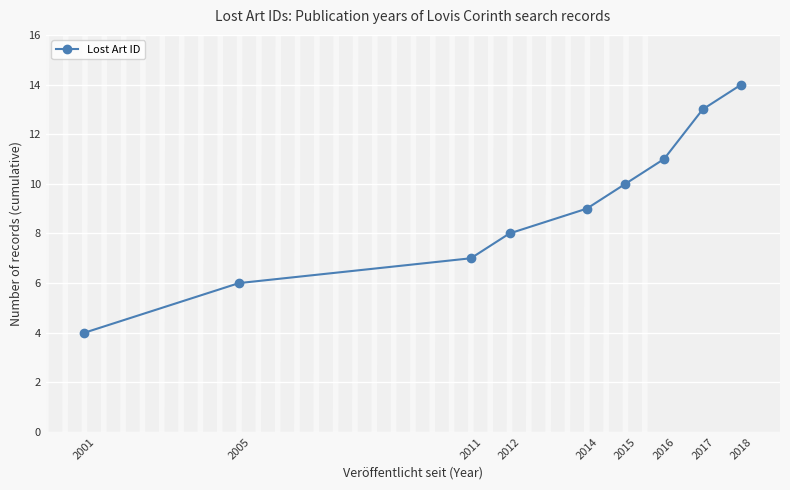

Which category has the highest value across all series?

2018